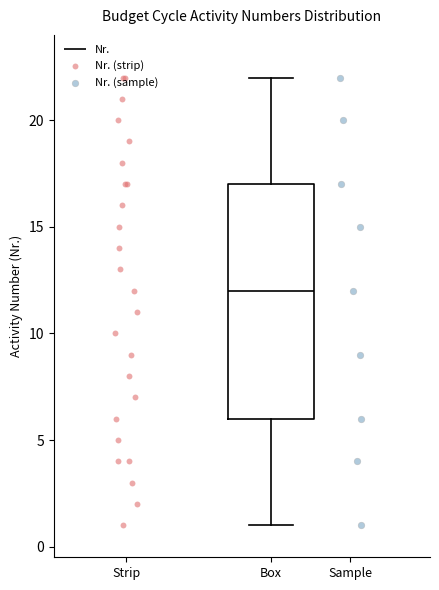

Read this box plot against the y-axis: the position of the median line, the range covered by the box, and the ends of both whiskers. The values are not printed on the chart, so give them approximately, as read against the axis.

median 12, box 6 to 17, whiskers 1 to 22